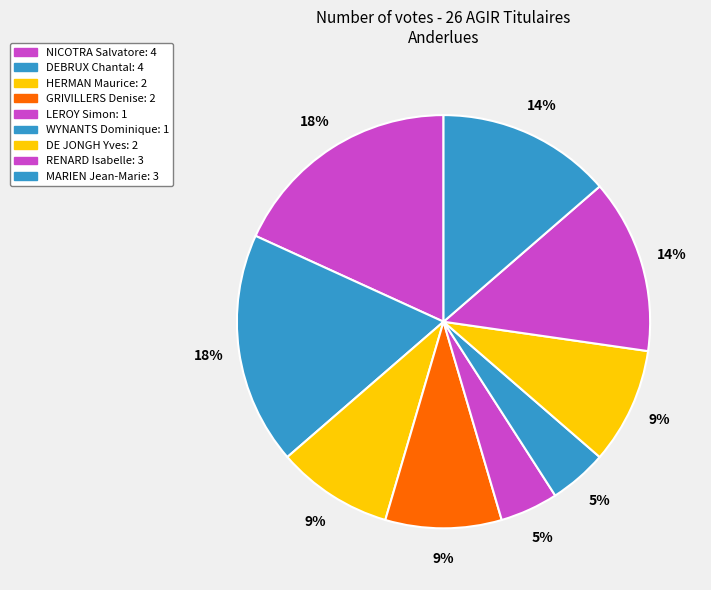

How many slices are in this pie chart?

9